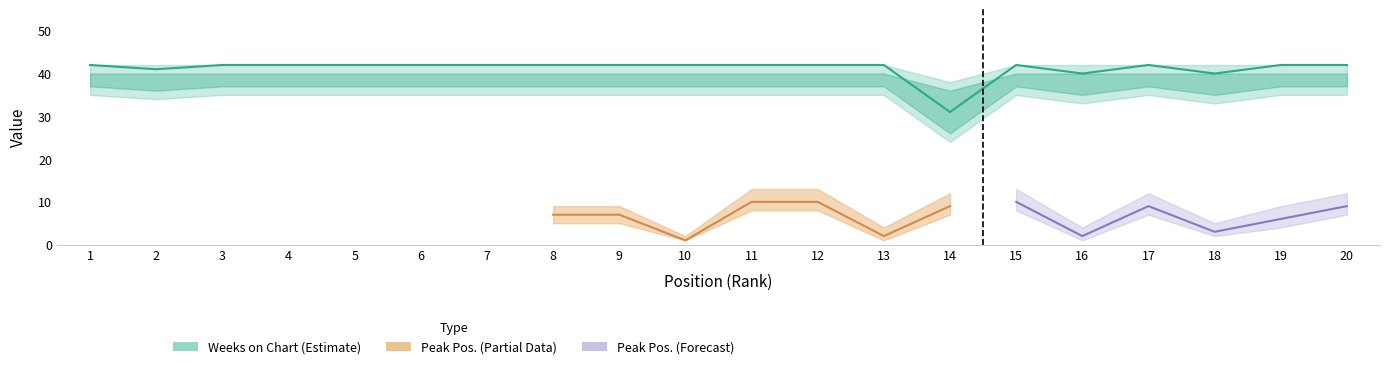

What is the value of the 5th point from the left?

42